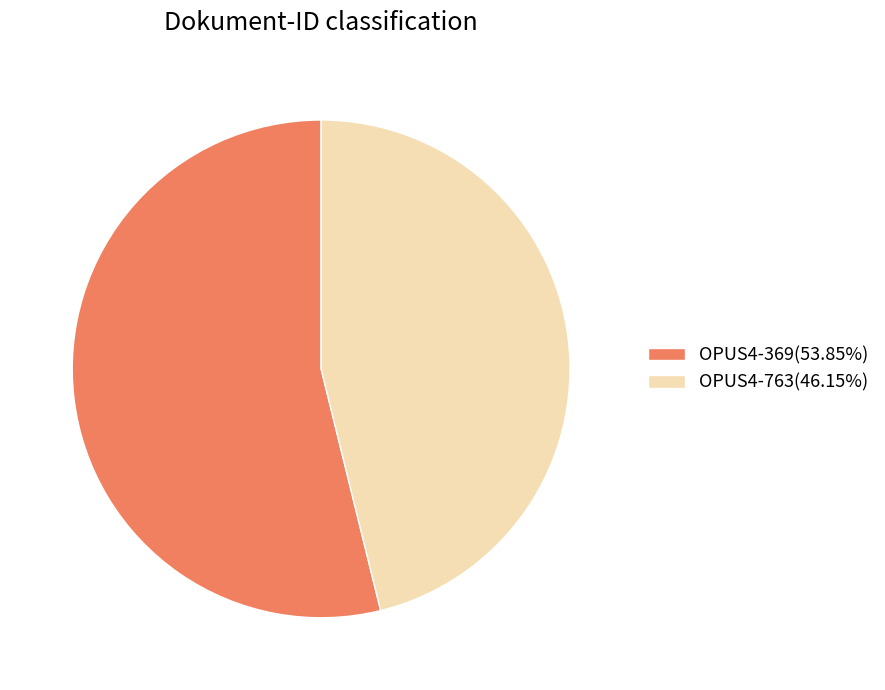

Approximately how many times larger is the value at OPUS4-369(53.85%) compared to OPUS4-763(46.15%)?

1.2